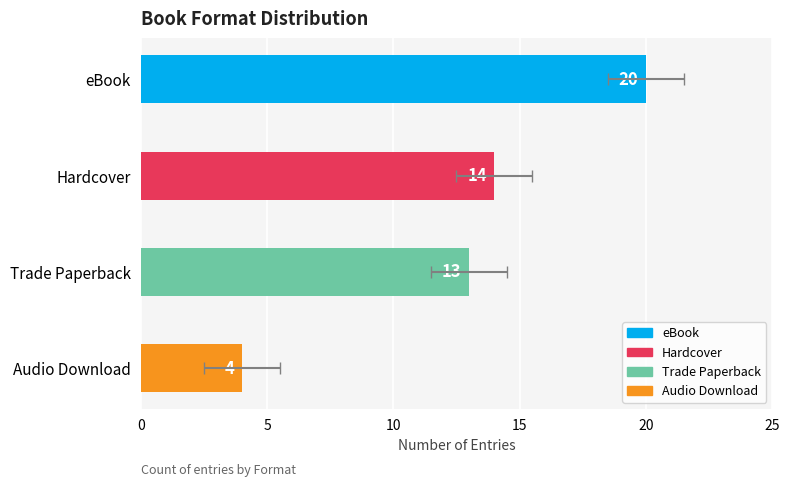

At which category does the chart reach its peak across all series?

eBook